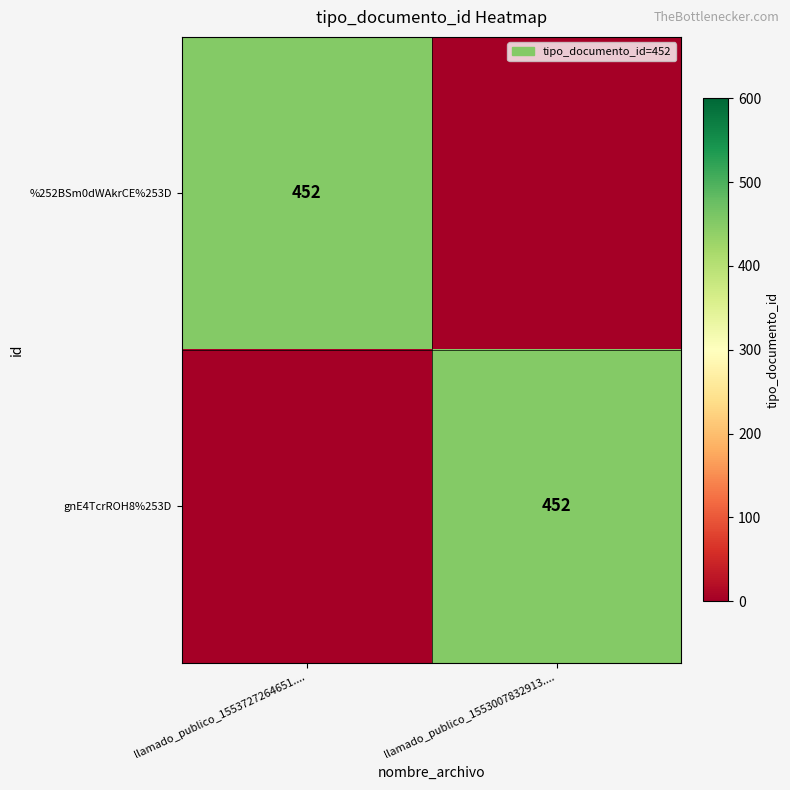

The value of %252BSm0dWAkrCE%253D at llamado_publico_1553727264651.... is 624. True or false?

False